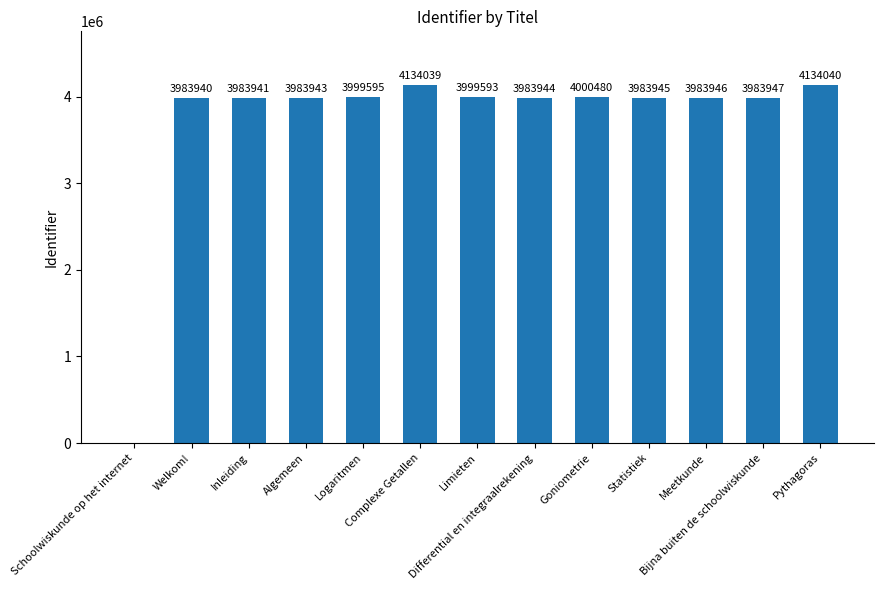

What is the sum of all values?

48155353